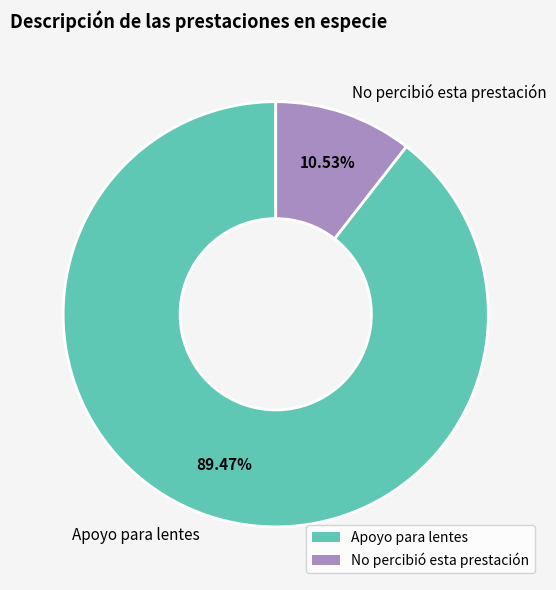

Rank the categories by value from lowest to highest.

No percibió esta prestación, Apoyo para lentes